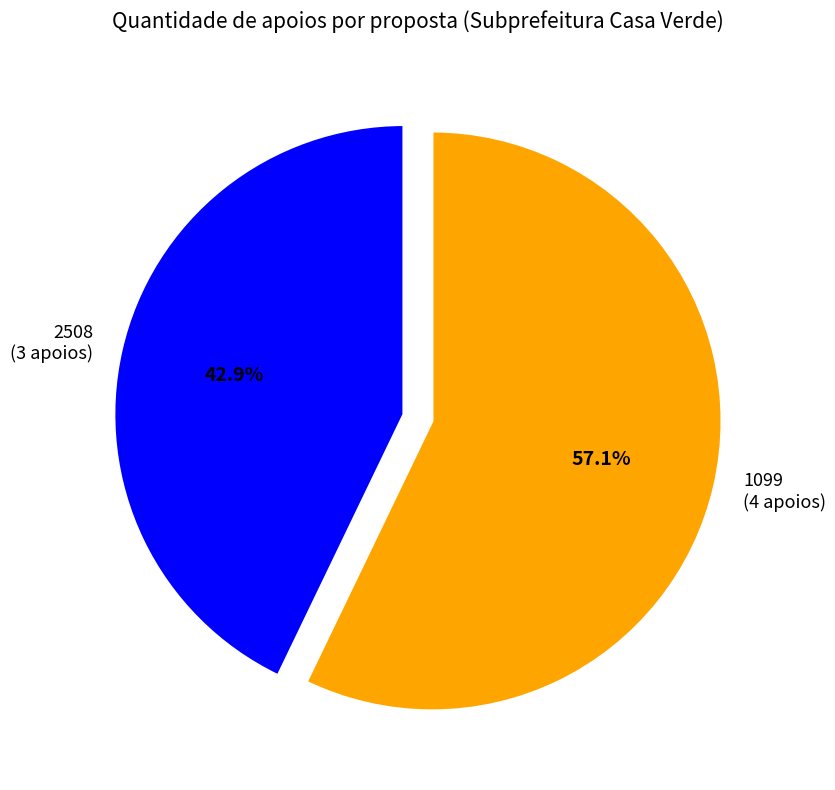

Is there a majority slice in this chart?

Yes